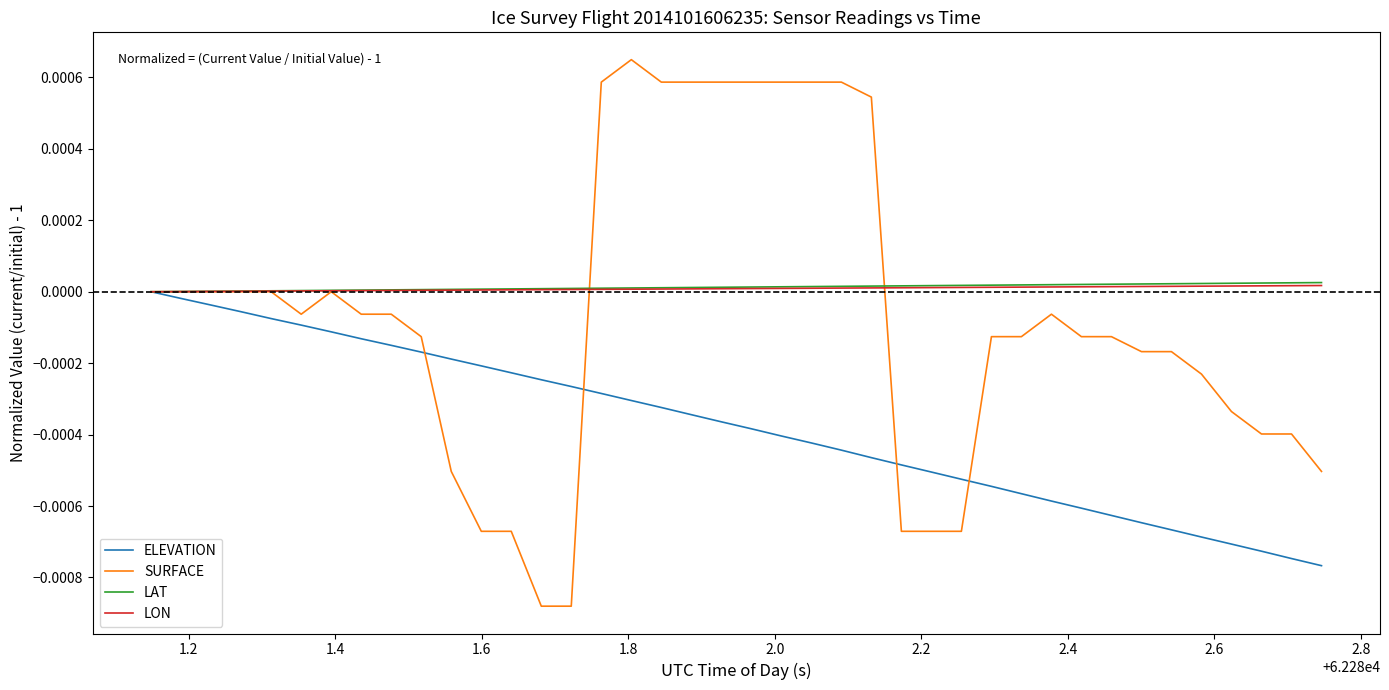

Which series has the widest spread of values?

SURFACE